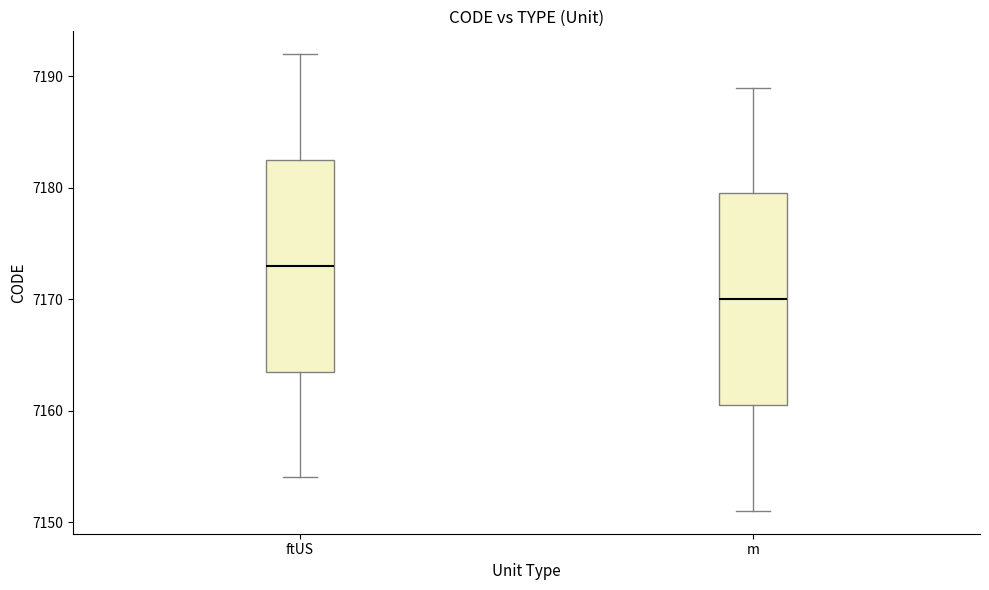

Reading left to right, transcribe this box plot: for each box, give where its median line is, the range the box spans, and where its two whiskers end, as read against the y-axis. The values are not printed on the chart, so give them approximately, as read against the axis.

ftUS: median 7173, box 7164 to 7183, whiskers 7154 to 7192
m: median 7170, box 7161 to 7180, whiskers 7151 to 7189